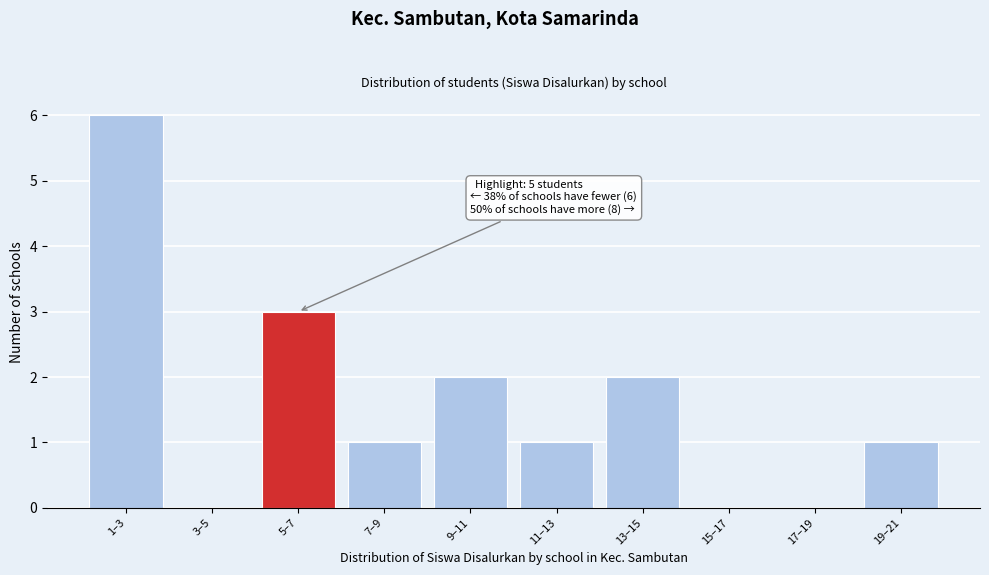

Reading left to right, what are all the values shown in this chart?

1–3=6	3–5=0	5–7=3	7–9=1	9–11=2	11–13=1	13–15=2	15–17=0	17–19=0	19–21=1